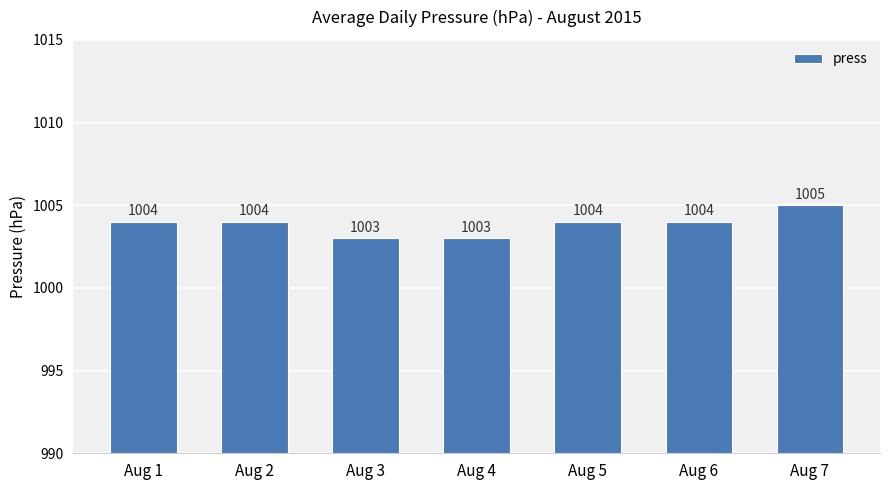

Reading left to right, what are all the values shown in this chart?

1004	1004	1003	1003	1004	1004	1005